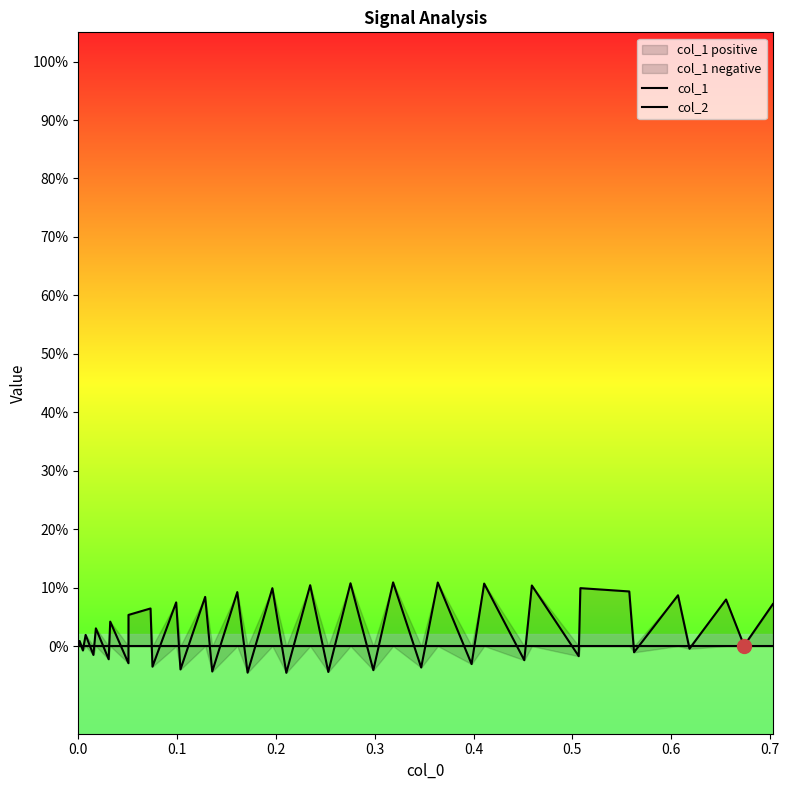

Which series reaches the minimum Y coordinate?

col_1